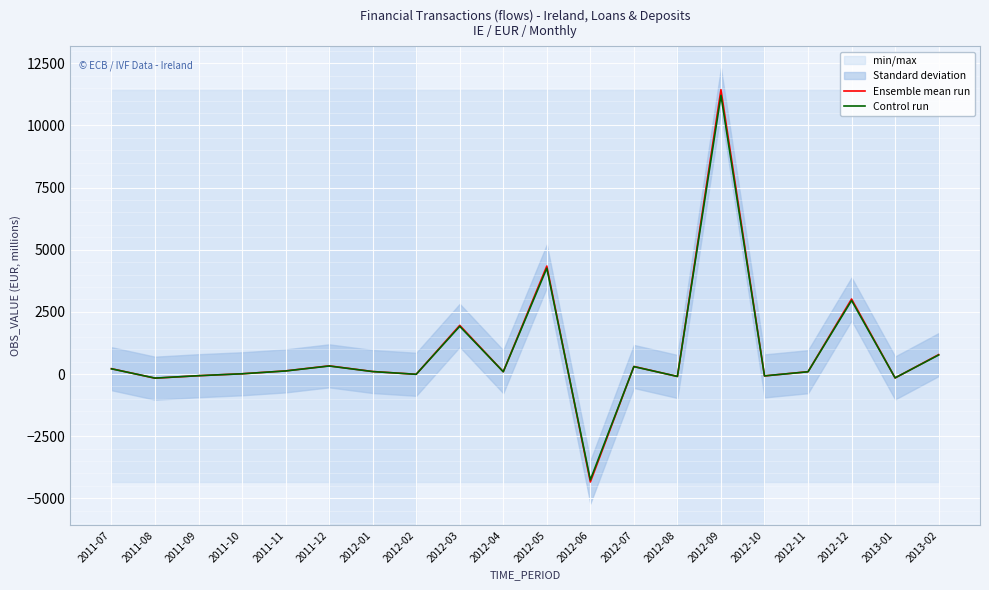

What is the sum of the Control run values at 2011-12 and 2011-07?

532.1